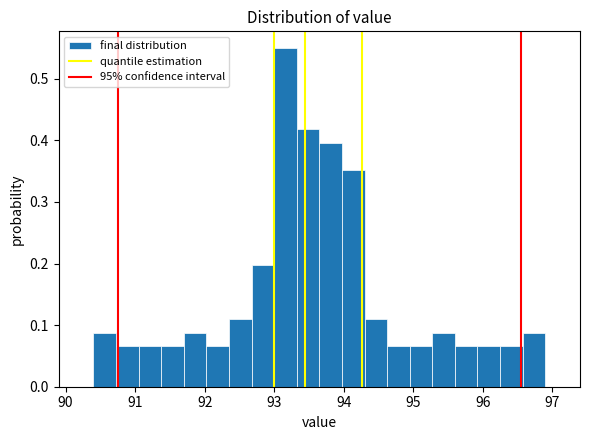

Around what value on the x-axis is the tallest bar? Give the approximate position of its centre, as read against the axis.

93.2